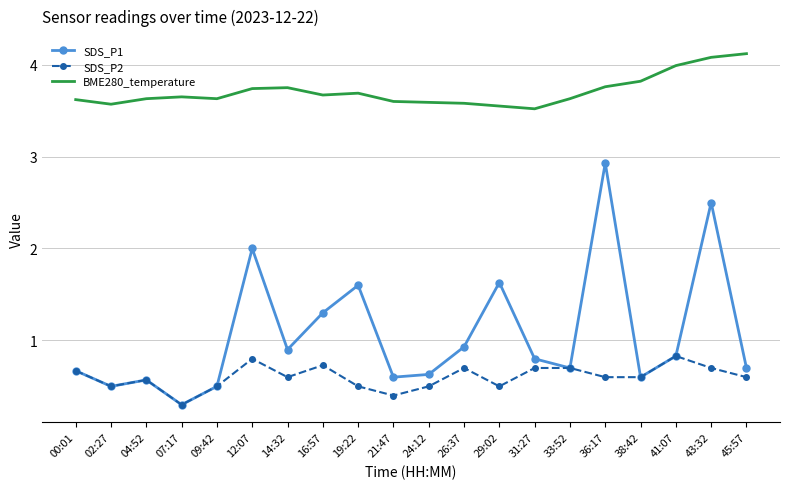

What is the sum of all SDS_P2 values?

12.0